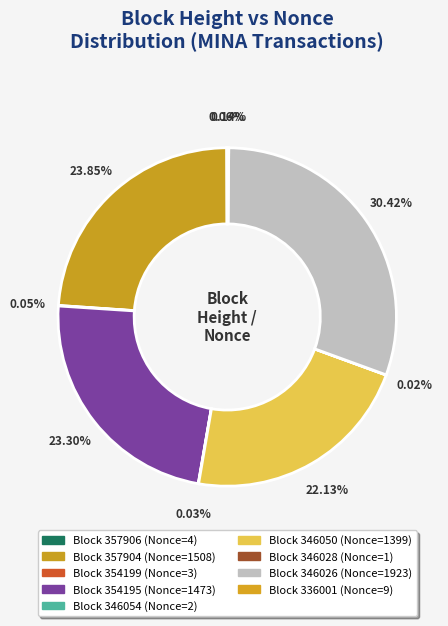

Does any single category account for the majority?

No